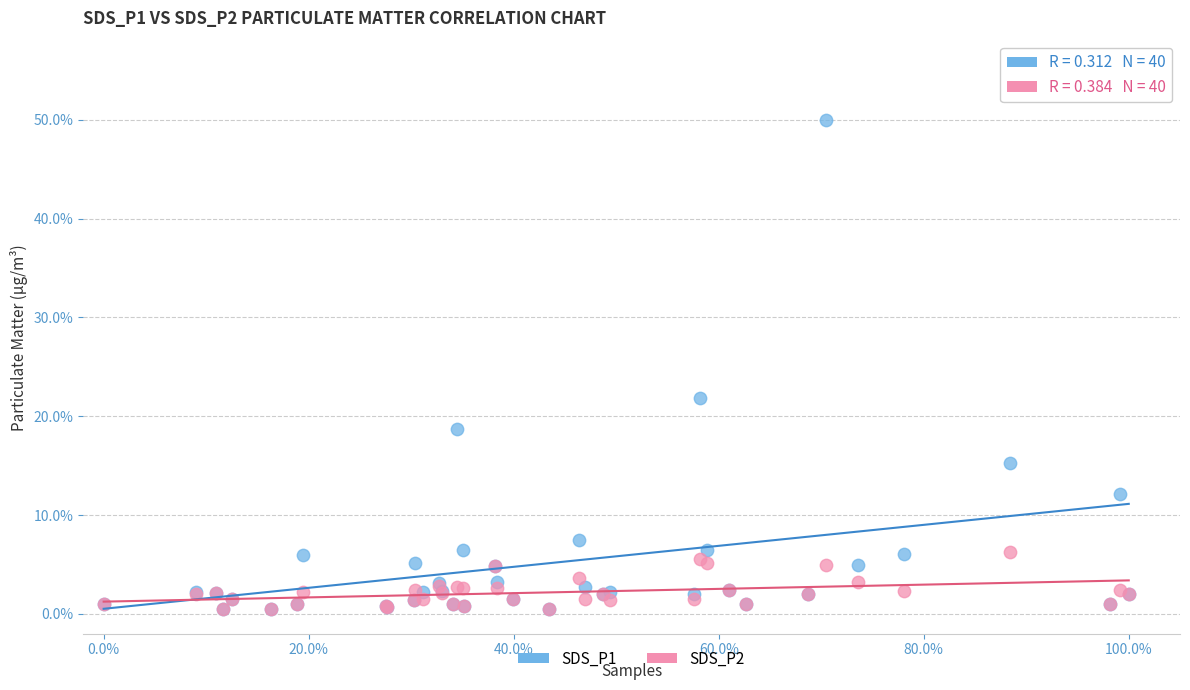

What are all the series names shown in the legend?

SDS_P1, SDS_P2